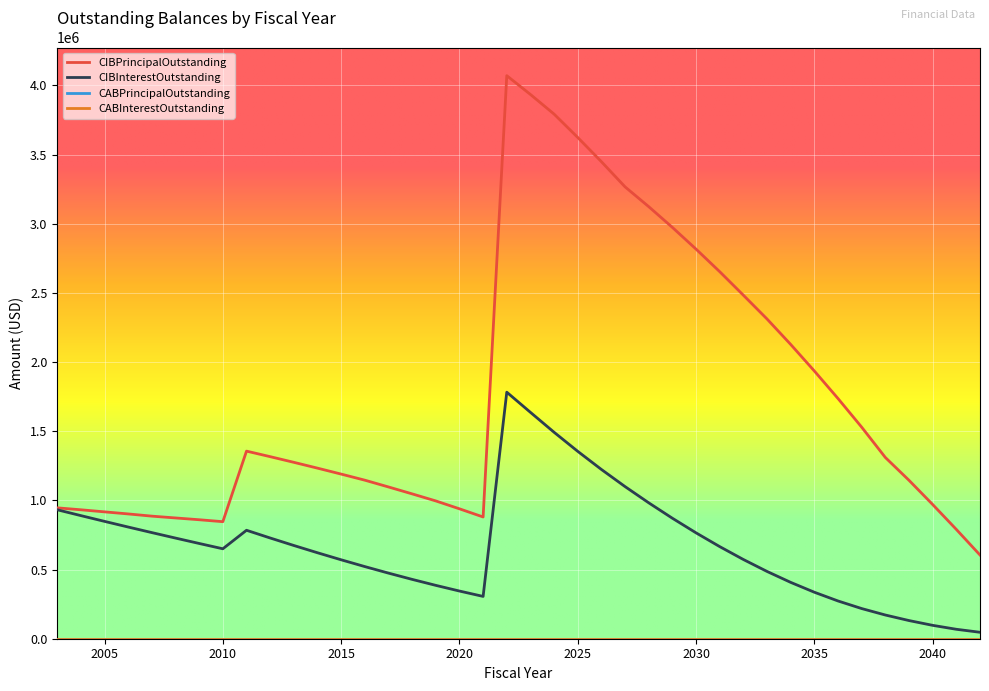

Is this an area chart (filled region under the line)?

No